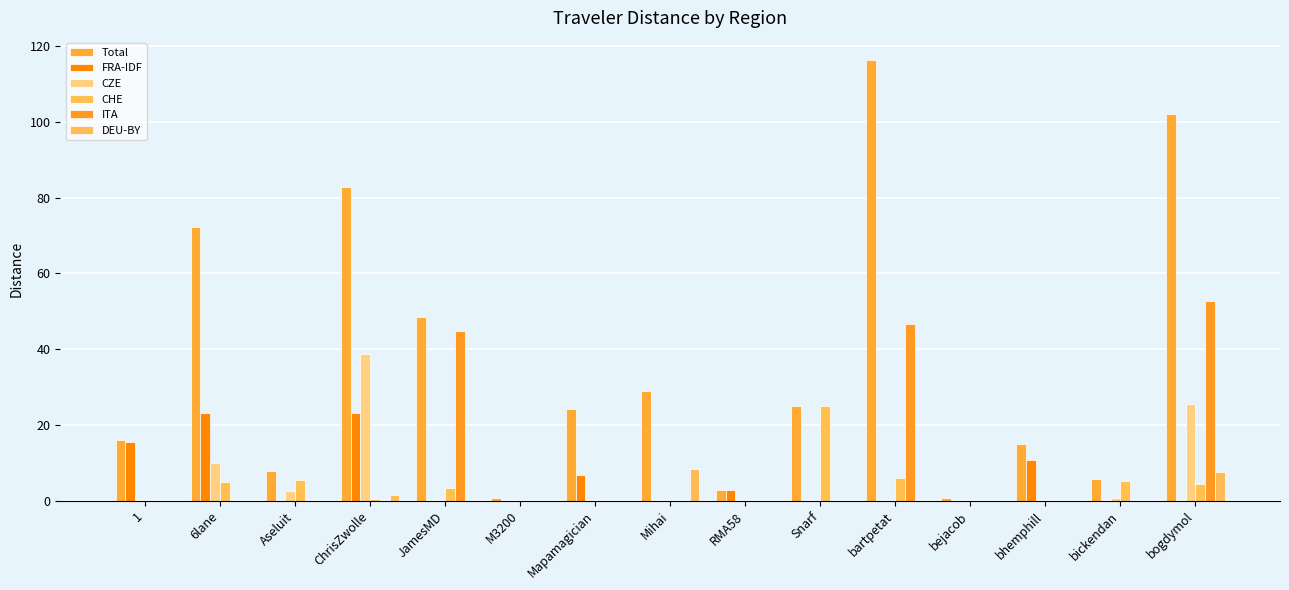

At which category does the chart reach its peak across all series?

bartpetat